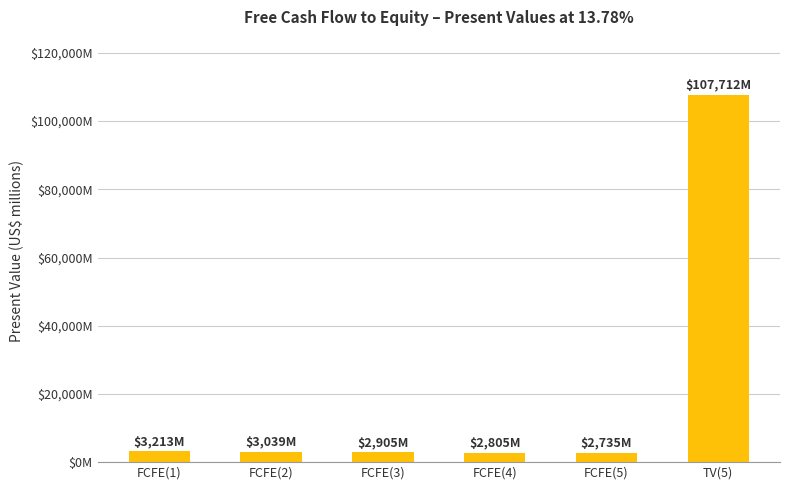

Reading left to right, extract all data points from this chart.

FCFE(1)=3213	FCFE(2)=3039	FCFE(3)=2905	FCFE(4)=2805	FCFE(5)=2735	TV(5)=107712